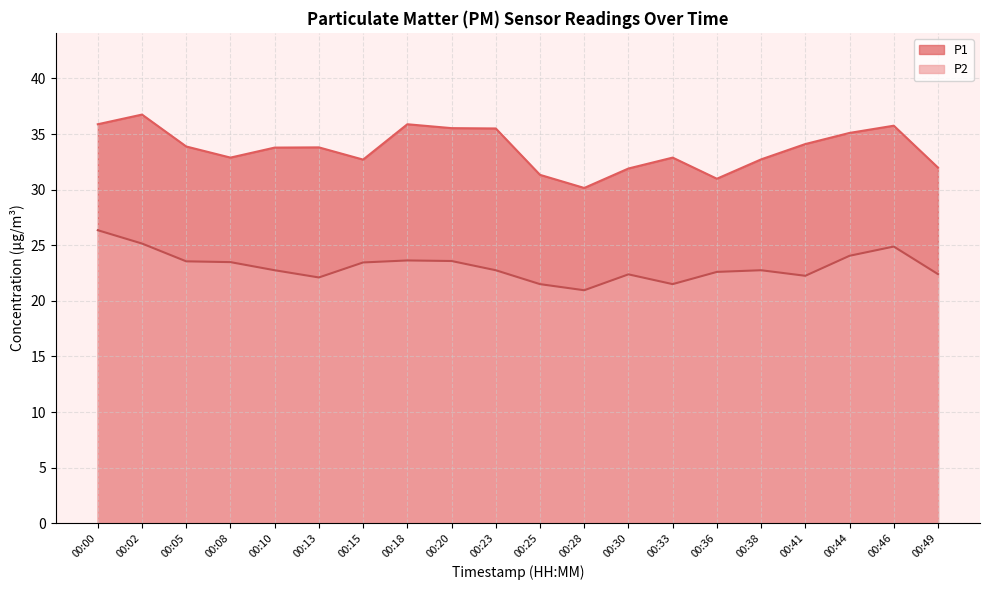

True or false: P1 and P2 intersect in this chart.

False